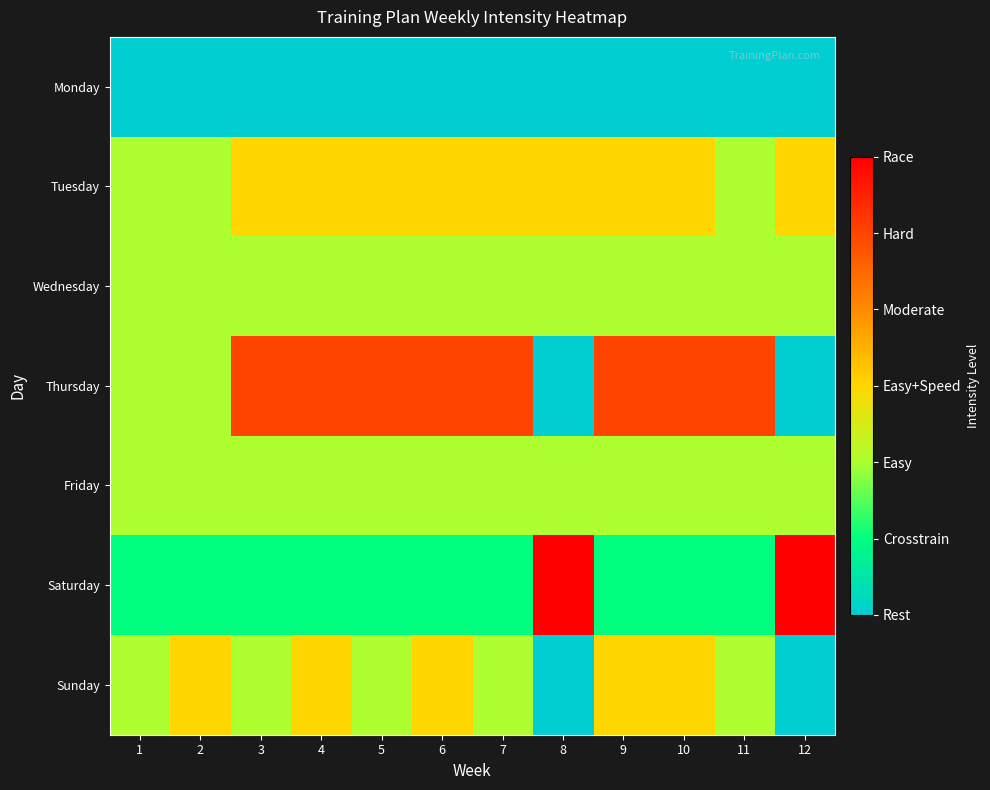

Between 9 and 12, which is larger?

9